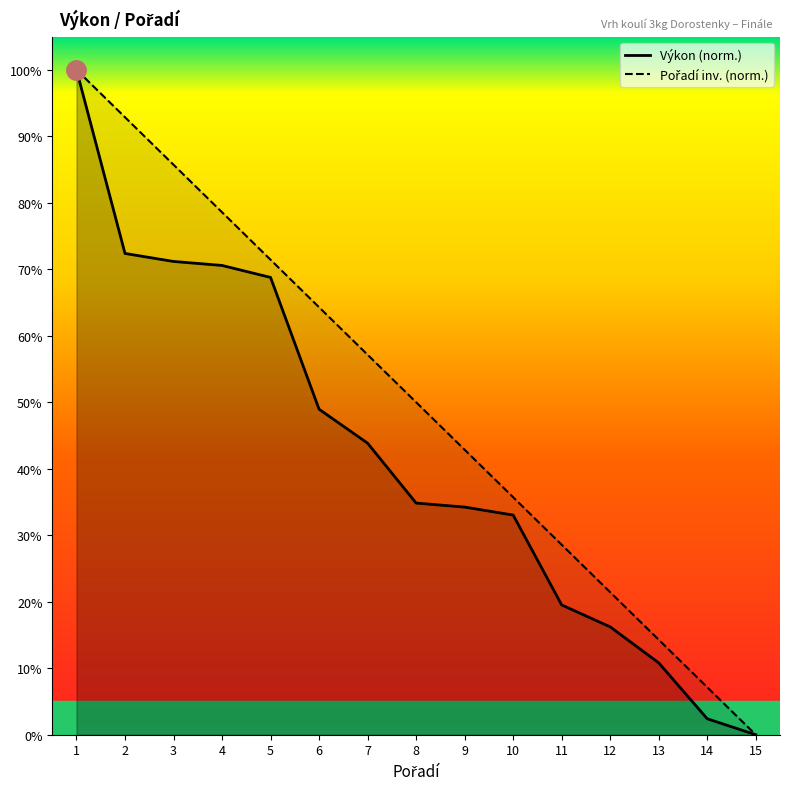

What is the sum of the Pořadí values at 9 and 13?

57.1